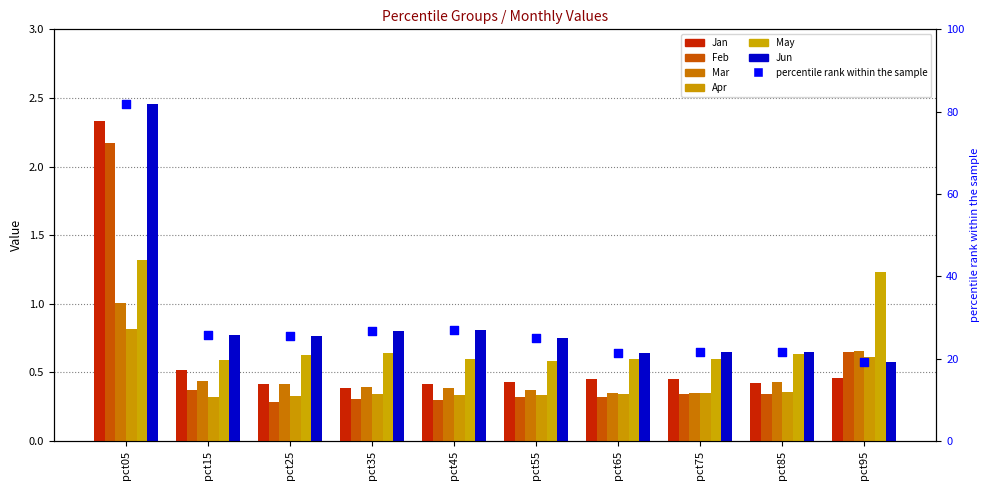

At which category is the sum across all series the highest?

pct05